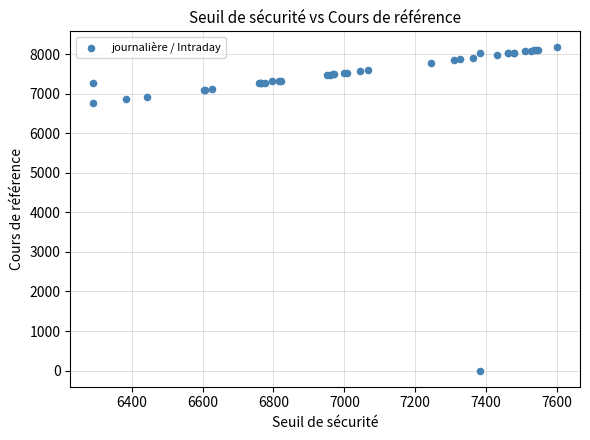

What Y value in the scatter plot is closest to 4085?

6765.7